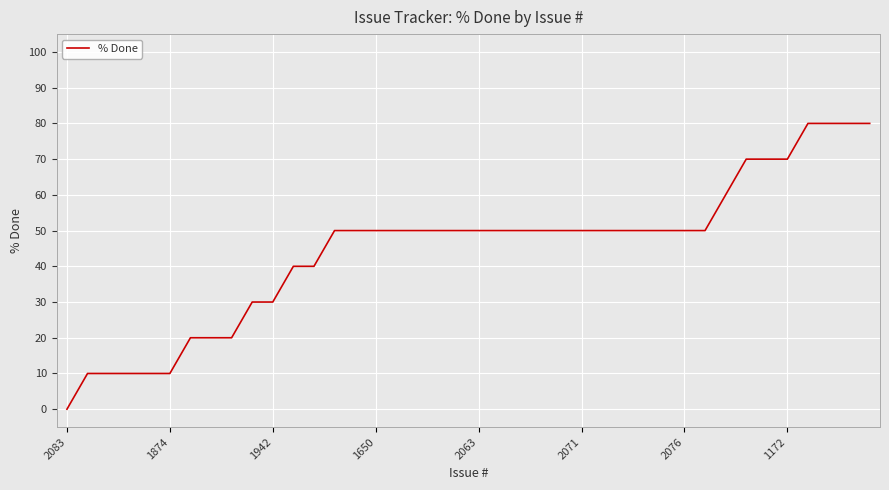

What is the maximum value shown in the chart?

80